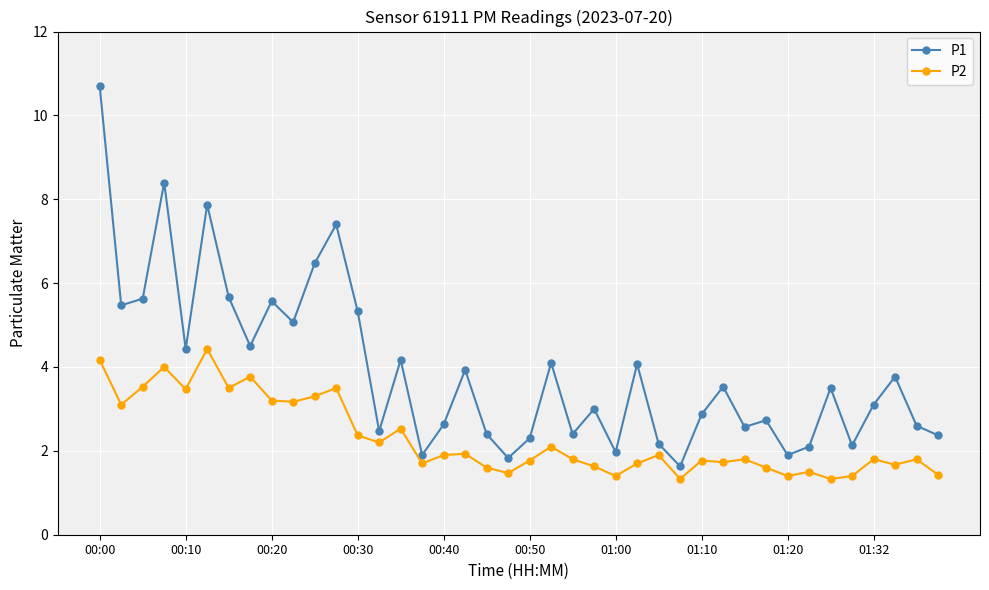

What is the greatest value displayed?

10.7